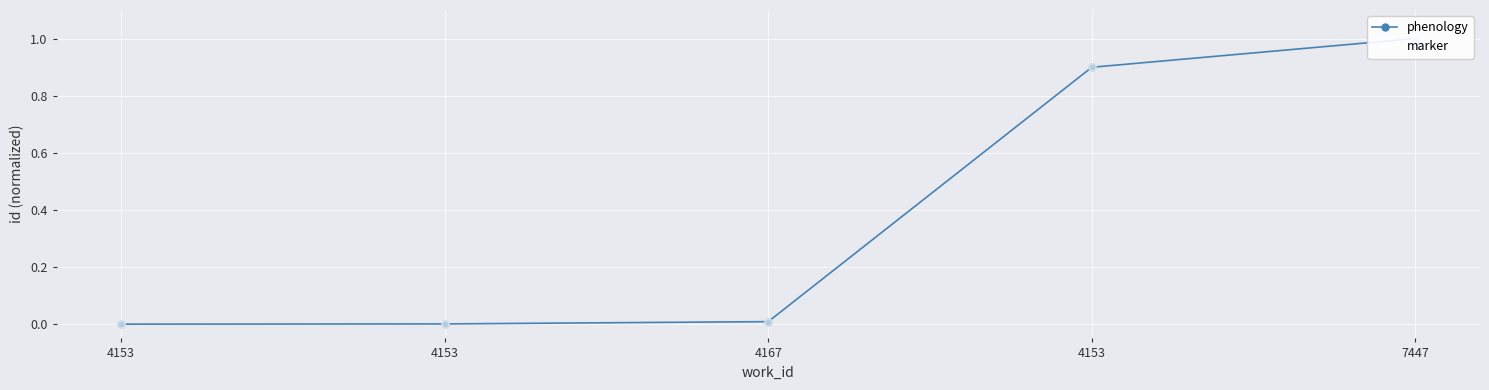

At how many categories does at least one series exceed 0?

4